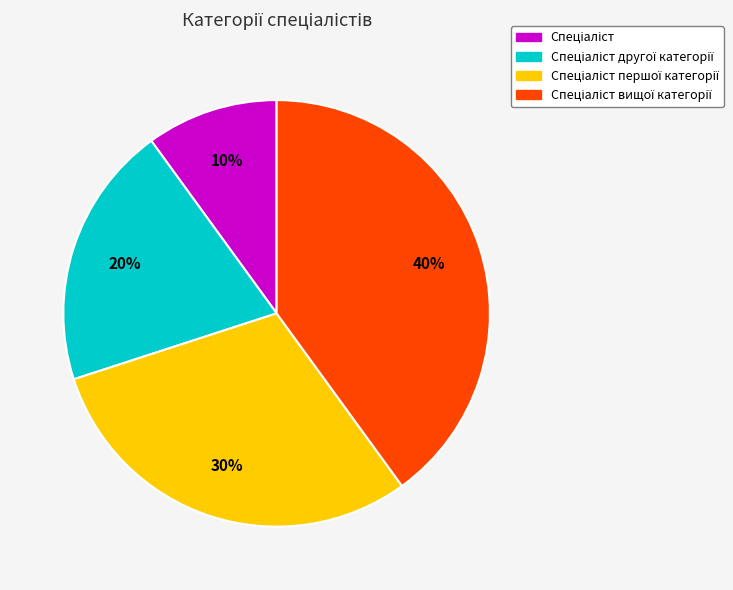

To the nearest percent, what is the average slice percentage?

25%